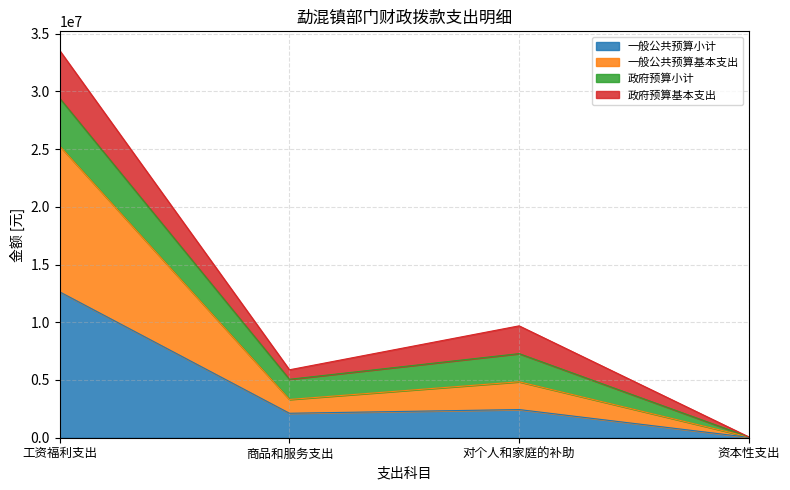

True or false: 一般公共预算小计 has a value of 2118273.0 at 商品和服务支出.

True